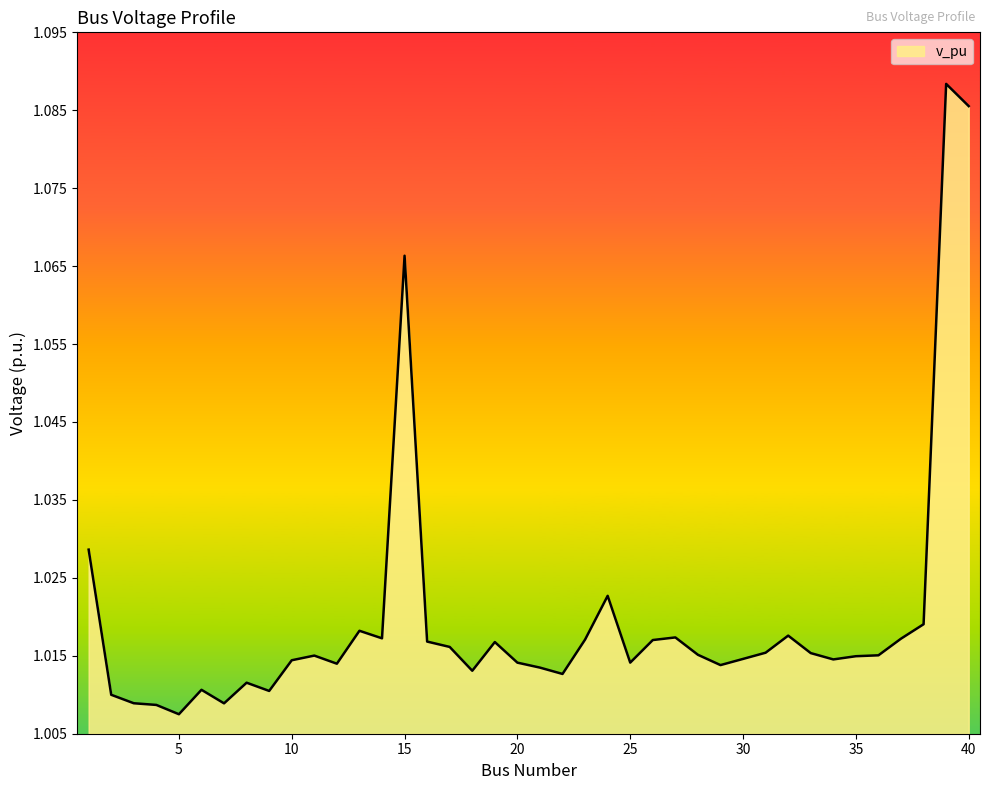

List the labels in order of value, largest first.

39, 40, 15, 1, 24, 38, 13, 32, 27, 14, 37, 23, 26, 16, 19, 17, 31, 33, 28, 36, 11, 35, 30, 34, 10, 25, 20, 12, 29, 21, 18, 22, 8, 6, 9, 2, 3, 7, 4, 5